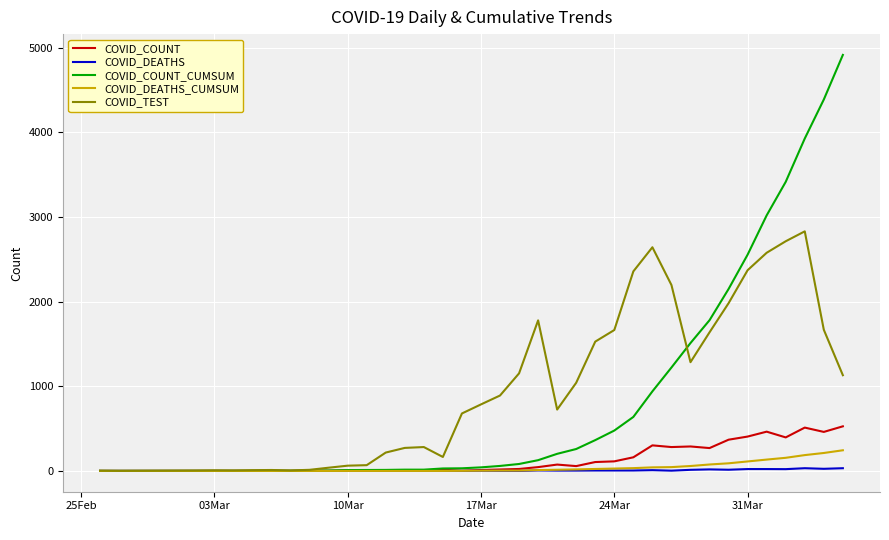

Which series has the widest spread of values?

COVID_COUNT_CUMSUM